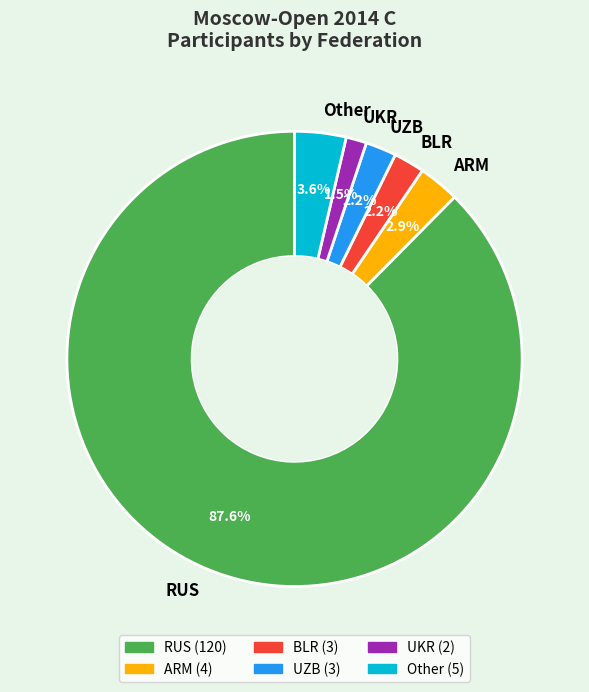

To the nearest percent, what is the combined percentage of UKR and RUS?

89%